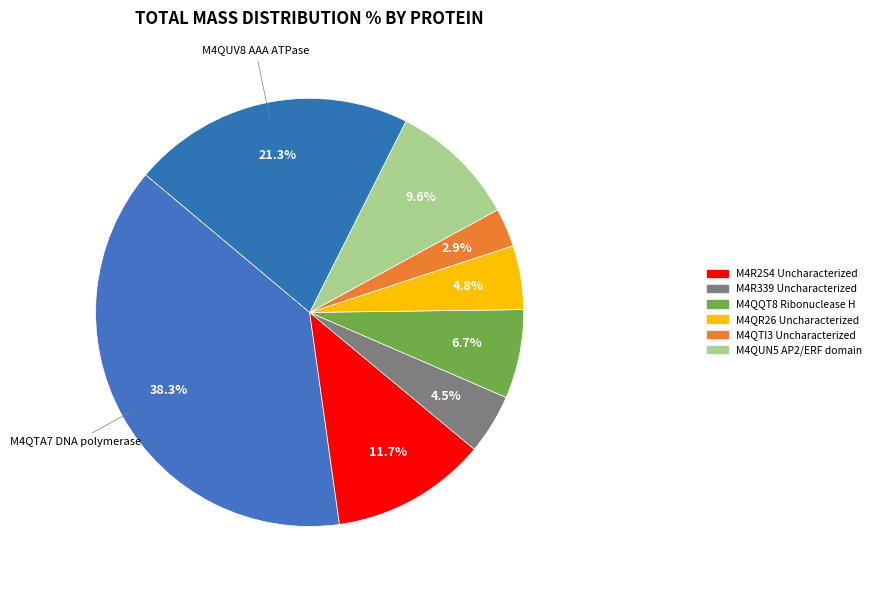

Count the number of slices in the pie.

8